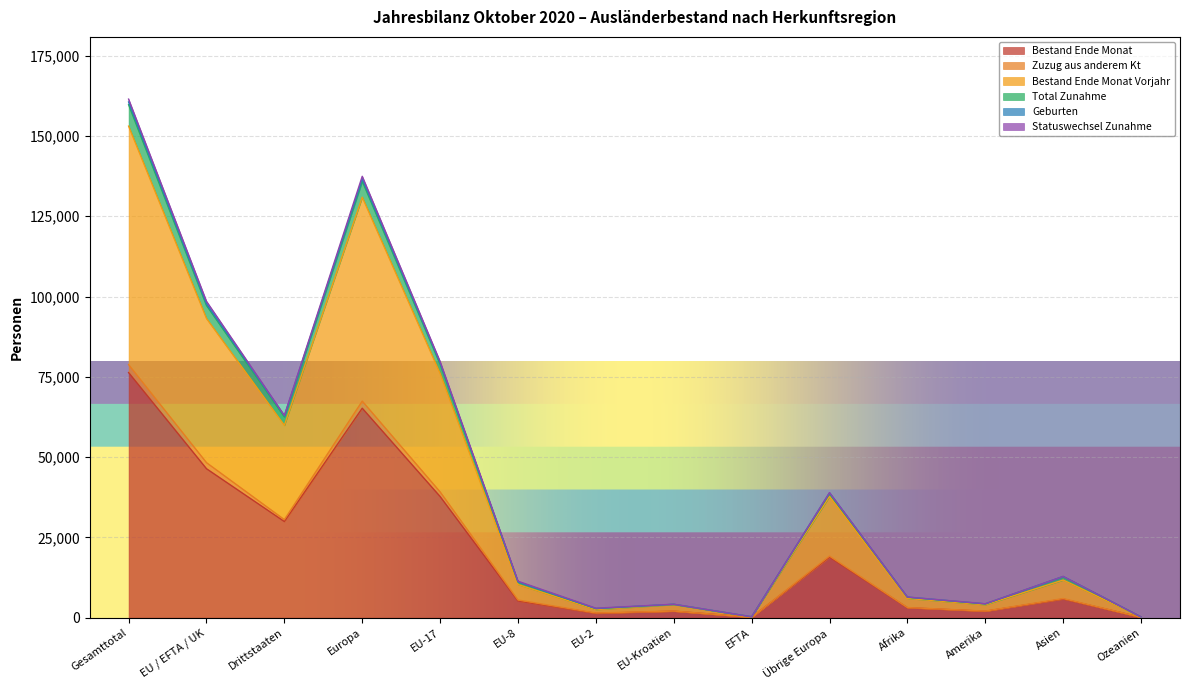

True or false: Total Zunahme and Zuzug aus anderem Kt cross at least once.

False